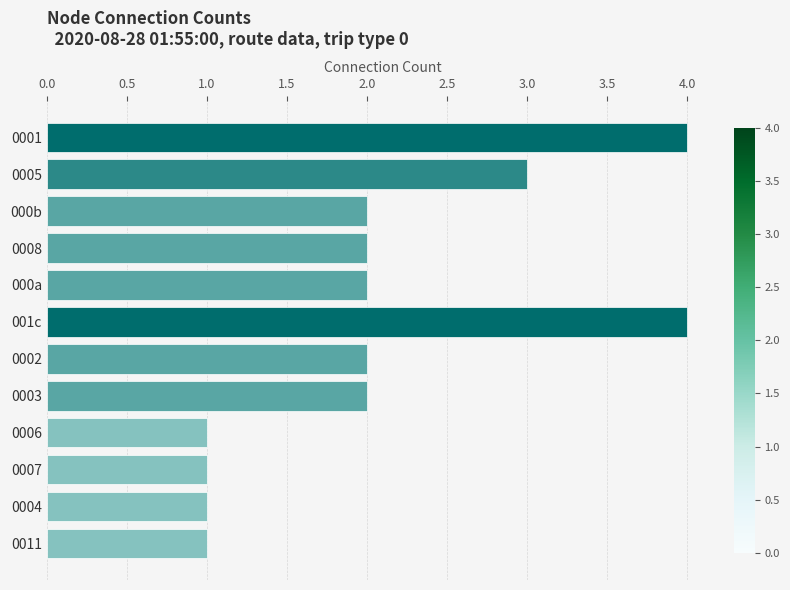

Reading bottom to top, what are all the values shown in this chart?

0011=1	0004=1	0007=1	0006=1	0003=2	0002=2	001c=4	000a=2	0008=2	000b=2	0005=3	0001=4